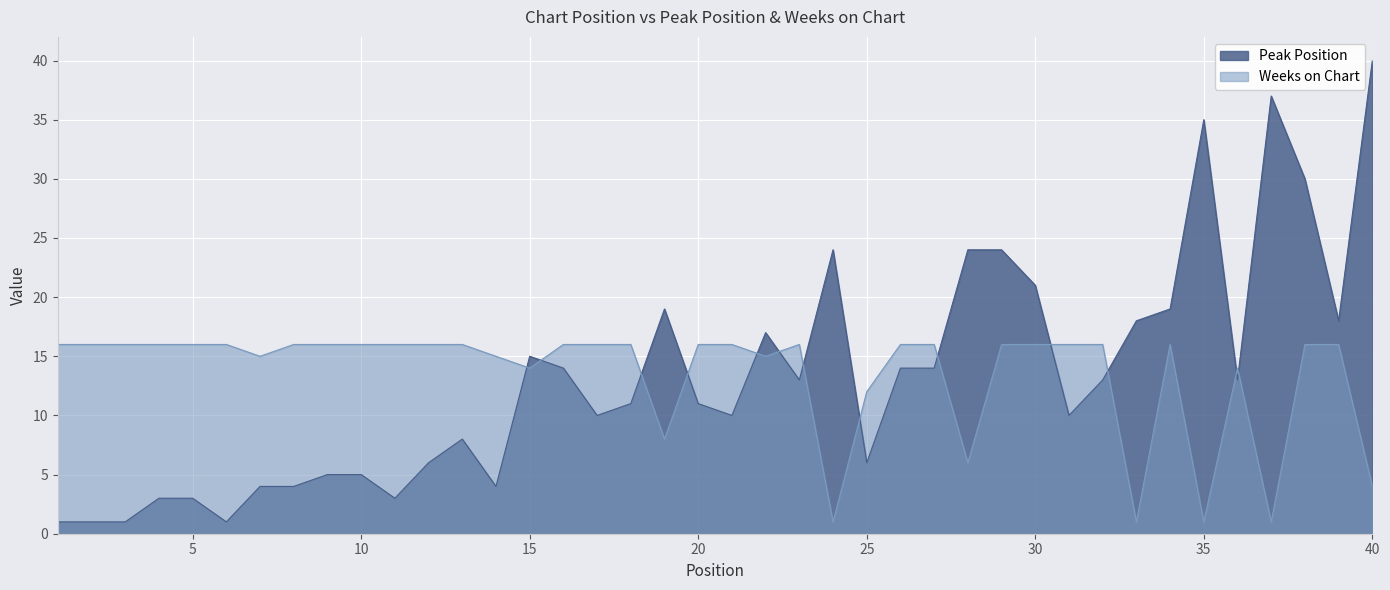

Reading right to left, what are all the values shown in this chart?

Peak Position: 40=40	39=18	38=30	37=37	36=13	35=35	34=19	33=18	32=13	31=10	30=21	29=24	28=24	27=14	26=14	25=6	24=24	23=13	22=17	21=10	20=11	19=19	18=11	17=10	16=14	15=15	14=4	13=8	12=6	11=3	10=5	9=5	8=4	7=4	6=1	5=3	4=3	3=1	2=1	1=1
Weeks on Chart: 40=4	39=16	38=16	37=1	36=14	35=1	34=16	33=1	32=16	31=16	30=16	29=16	28=6	27=16	26=16	25=12	24=1	23=16	22=15	21=16	20=16	19=8	18=16	17=16	16=16	15=14	14=15	13=16	12=16	11=16	10=16	9=16	8=16	7=15	6=16	5=16	4=16	3=16	2=16	1=16